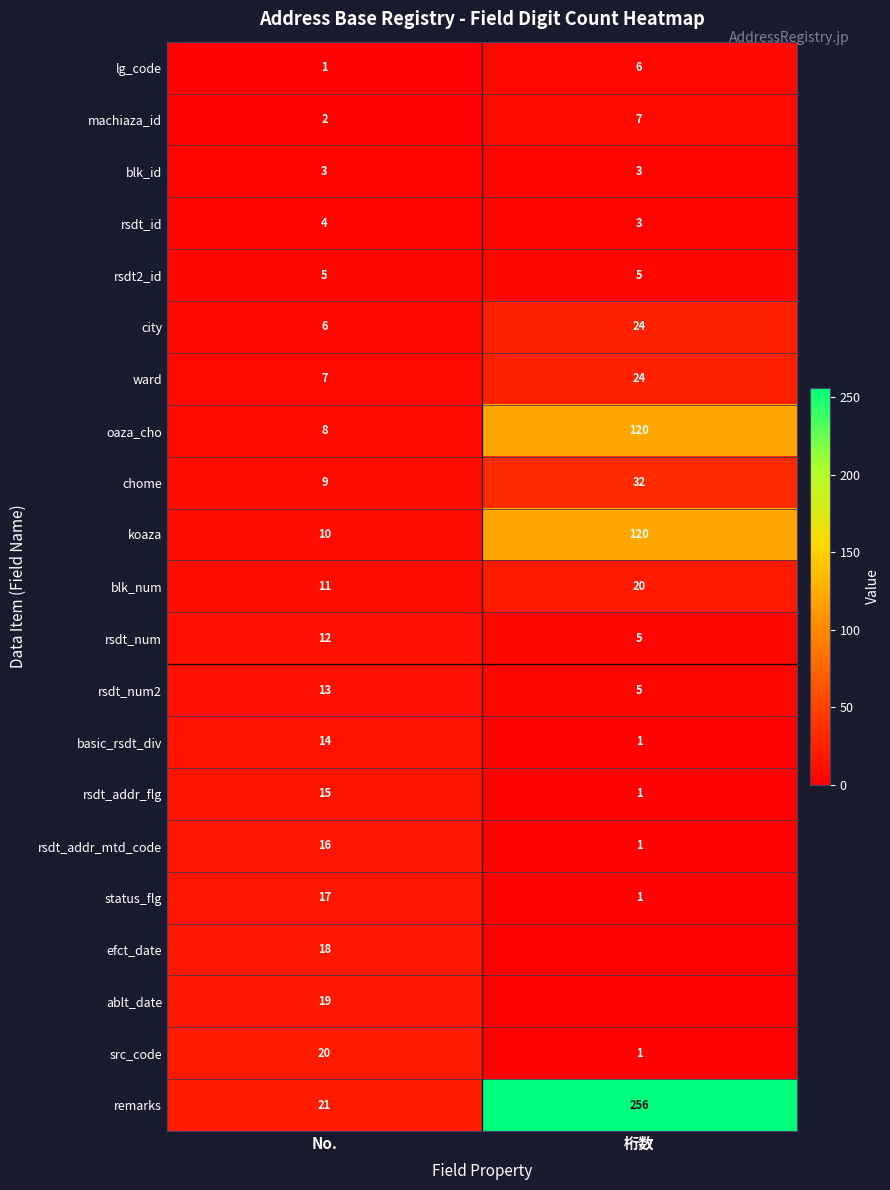

Is the value of koaza at 桁数 greater than the value of blk_num at No.?

Yes